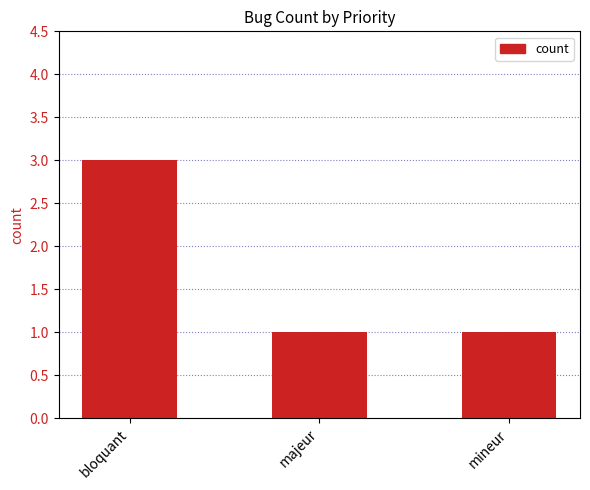

The chart shows a value of 5 at bloquant. True or false?

False